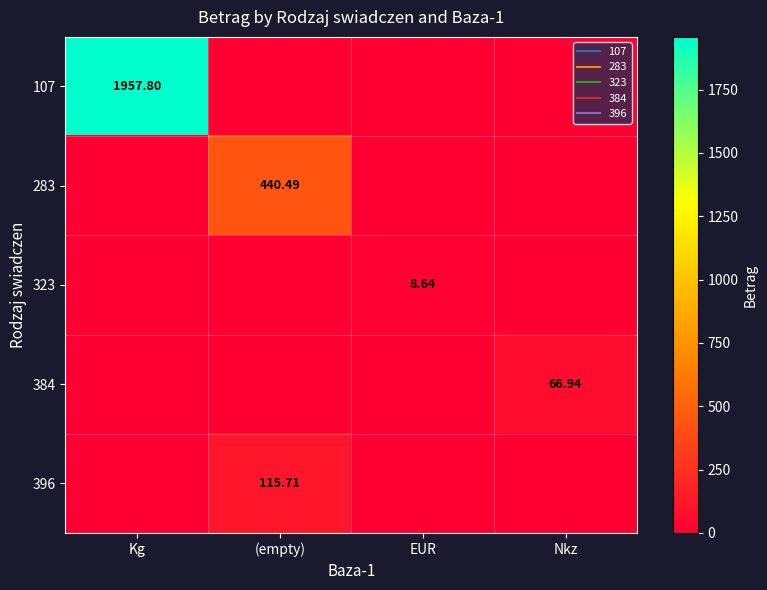

How many values in the 107 series exceed 0?

1